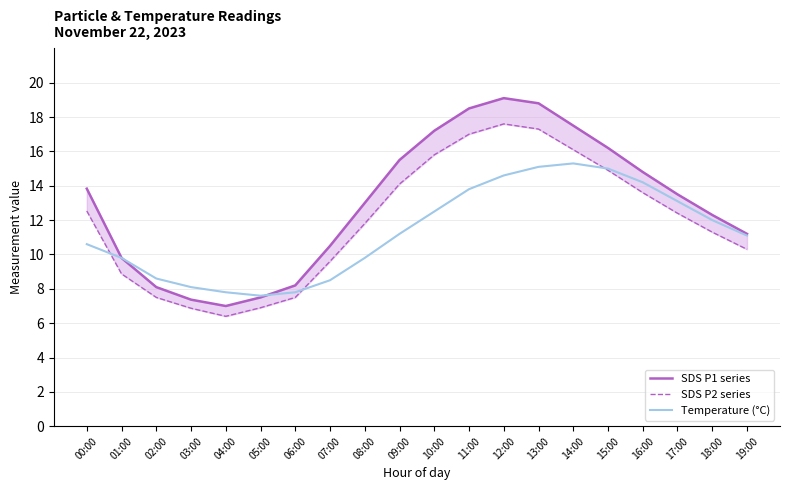

How many lines are shown in the chart?

3